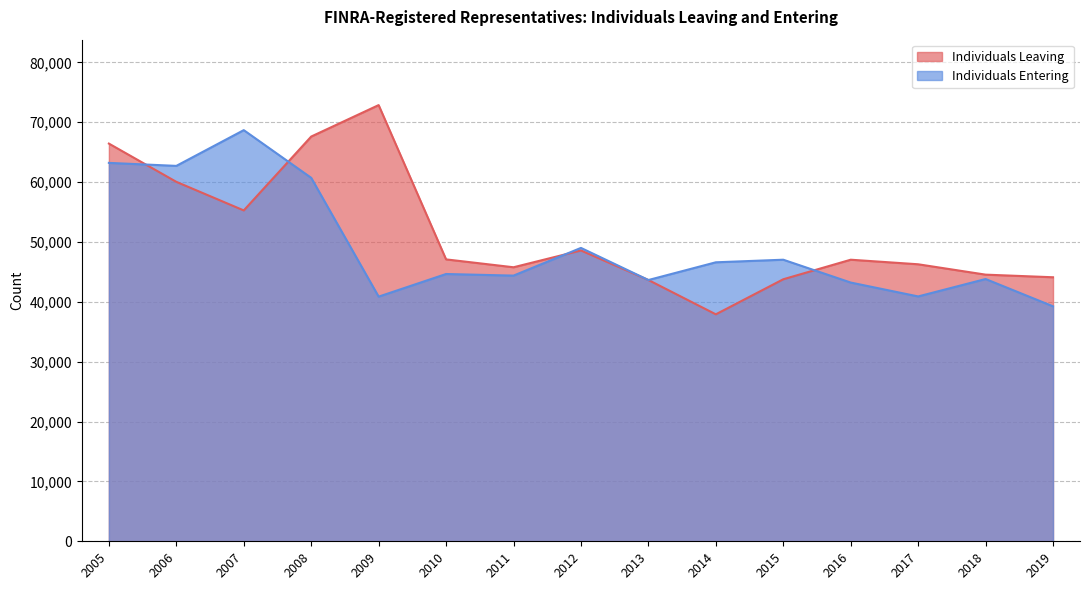

How many data points does each series have?

15